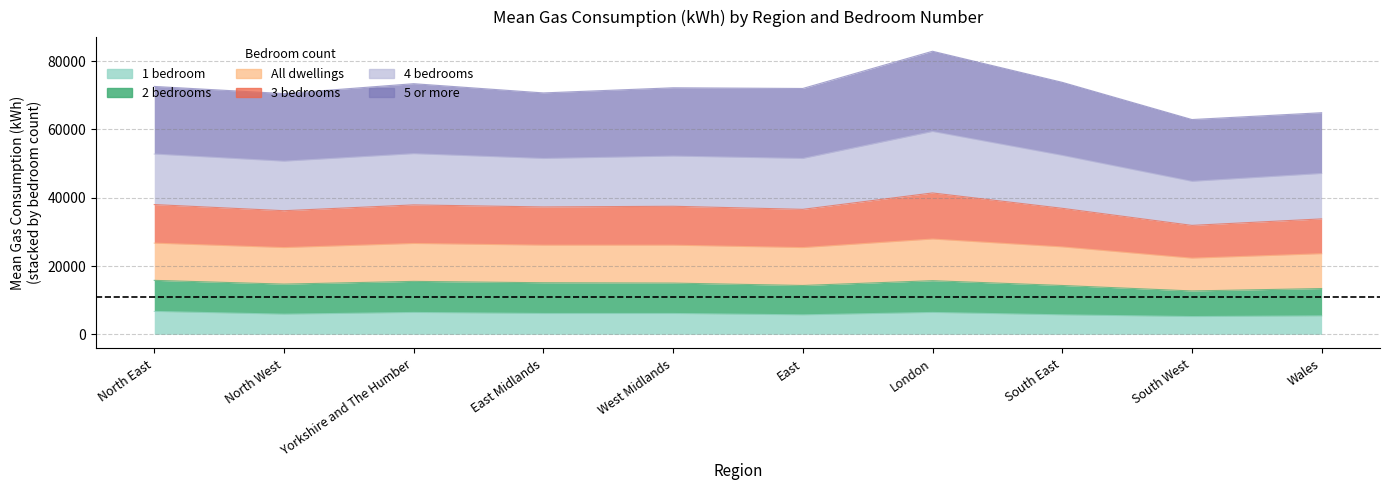

The value of 4 bedrooms at Yorkshire and The Humber is 20795. True or false?

False